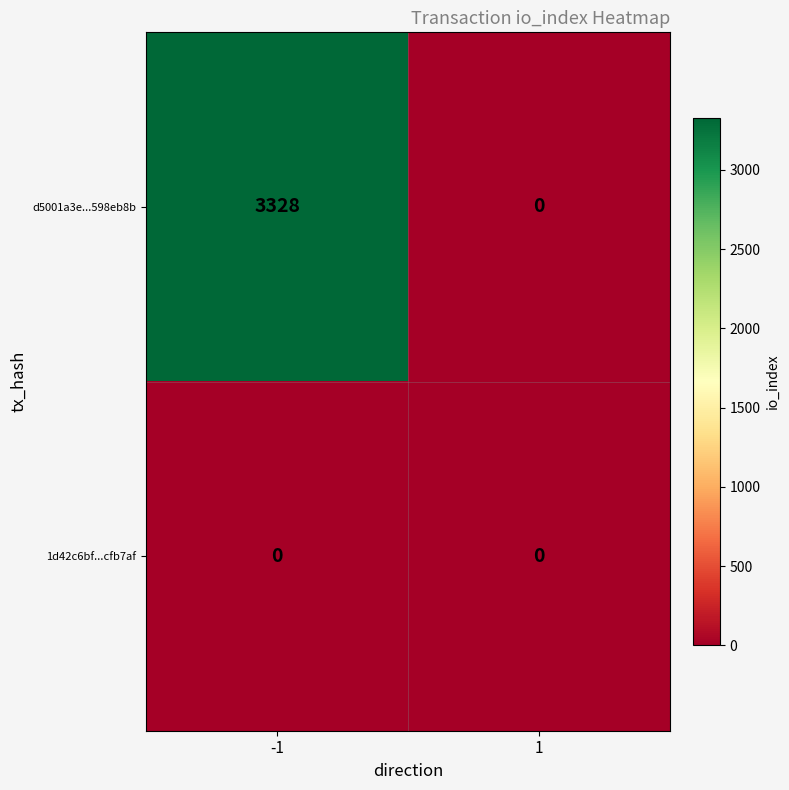

Which series has the largest total across all categories?

d5001a3e...598eb8b